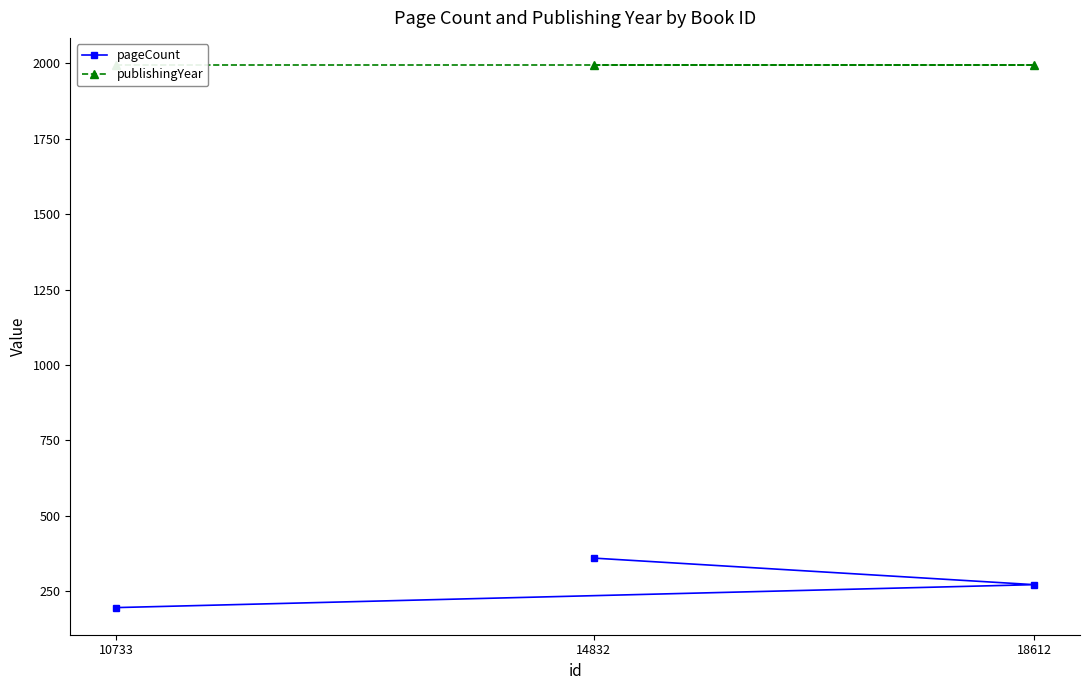

Where is publishingYear nearest to the value 1994?

10733